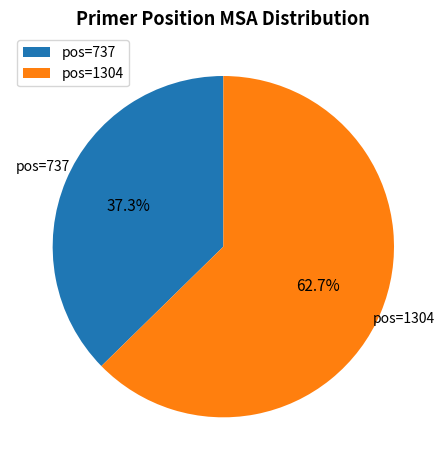

To the nearest percent, what is the average slice percentage?

50%